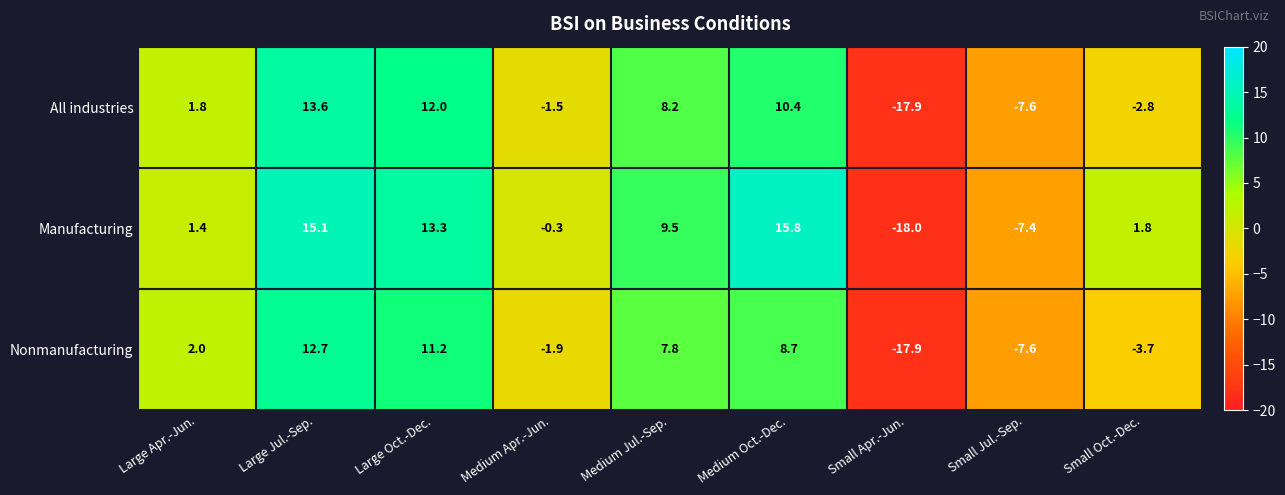

Which series has the largest range (max minus min)?

Manufacturing